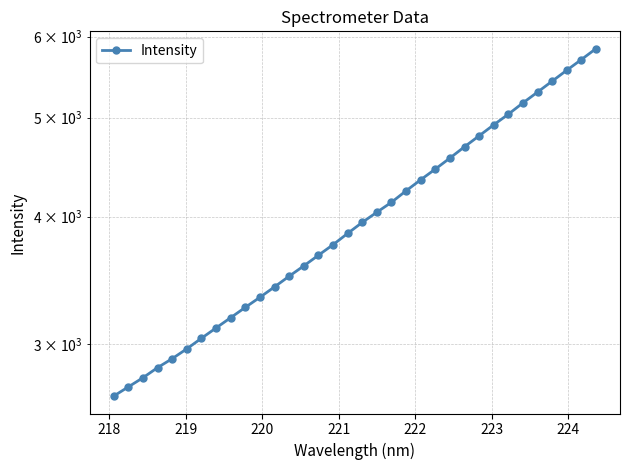

How many data points are less than 3949?

17